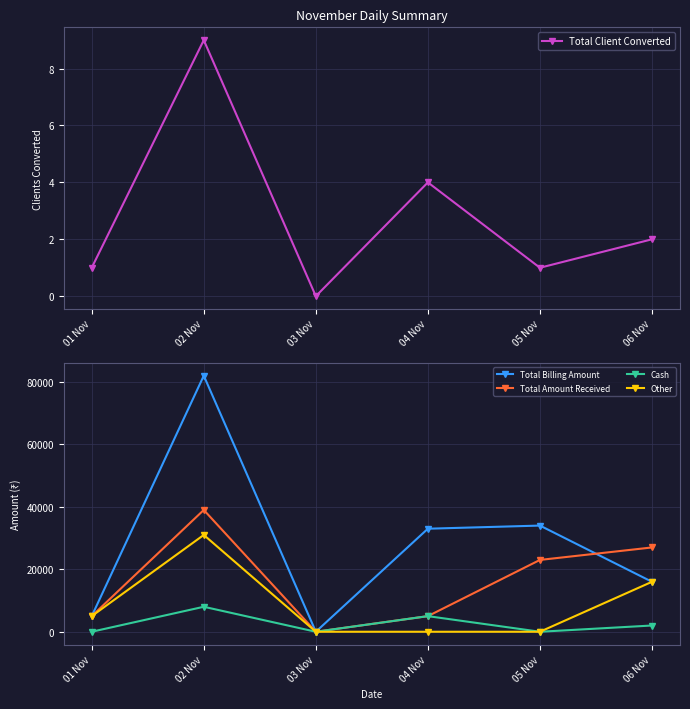

The Other series shows 15998 at 06 Nov. True or false?

True